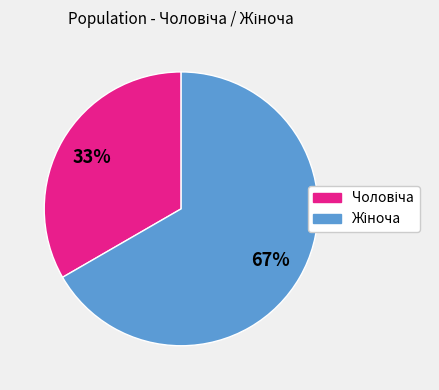

Is there a majority slice in this chart?

Yes